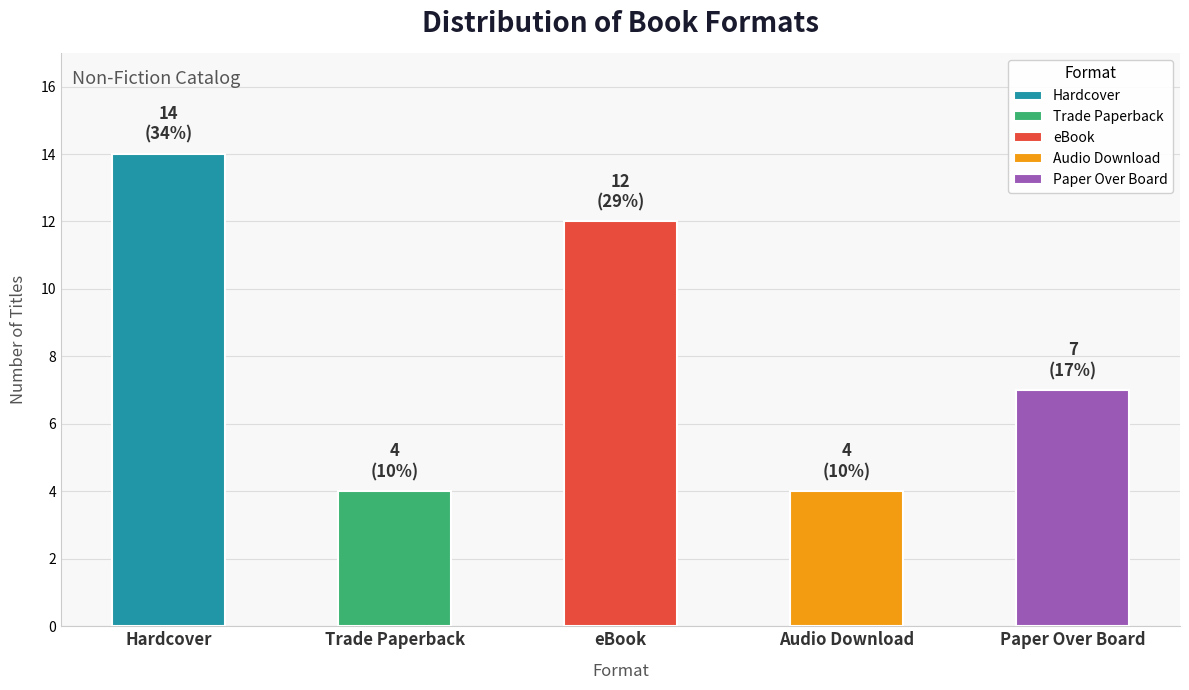

How many bars are there in total?

5